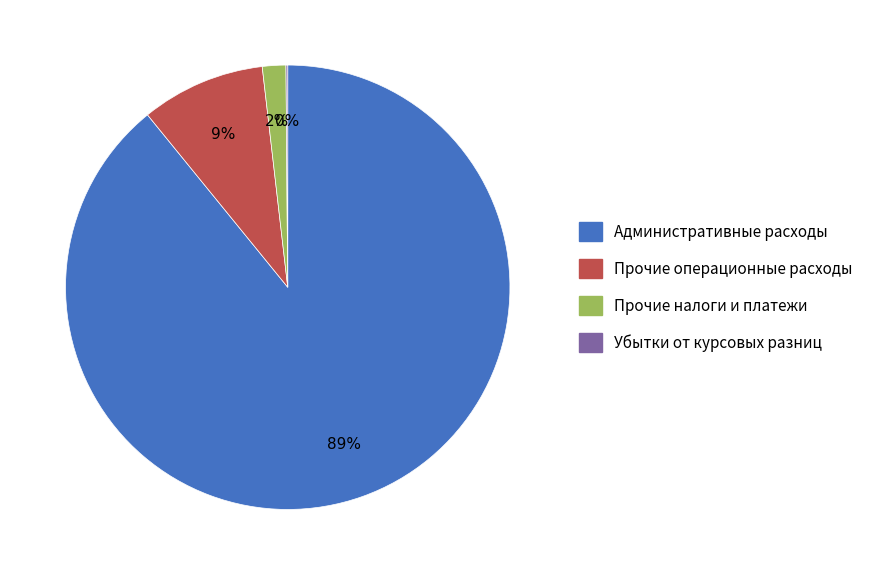

To the nearest percent, what is the difference between the largest and smallest slice percentages?

89%